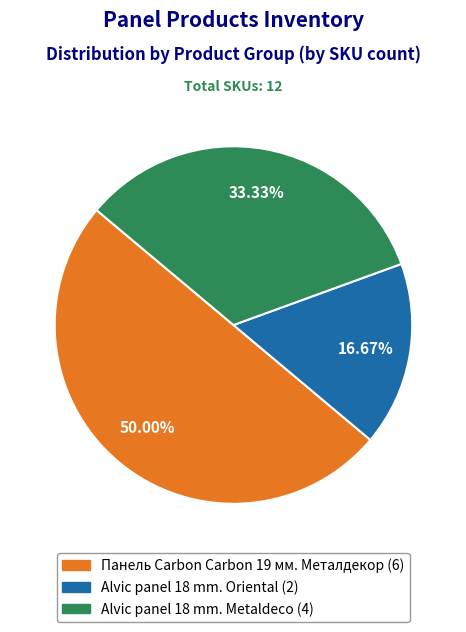

To the nearest percent, what is the combined percentage of Панель Carbon Carbon 19 мм. Металдекор and Alvic panel 18 mm. Oriental?

67%